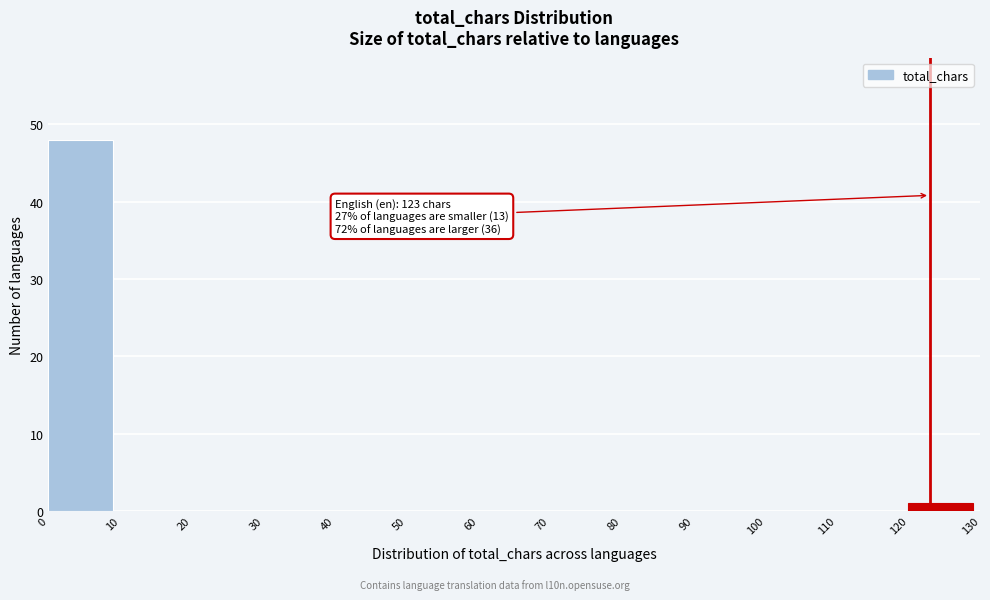

Which range on the x-axis has the tallest bar?

0 to 10